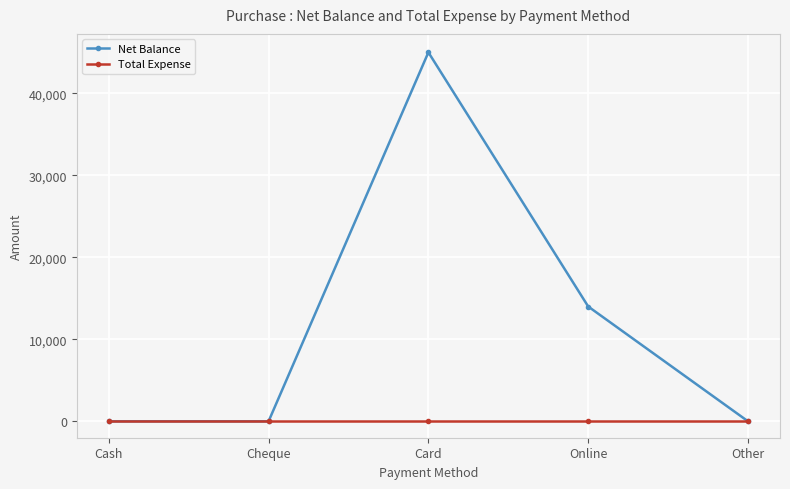

The value of Total Expense at Other is 0. True or false?

True